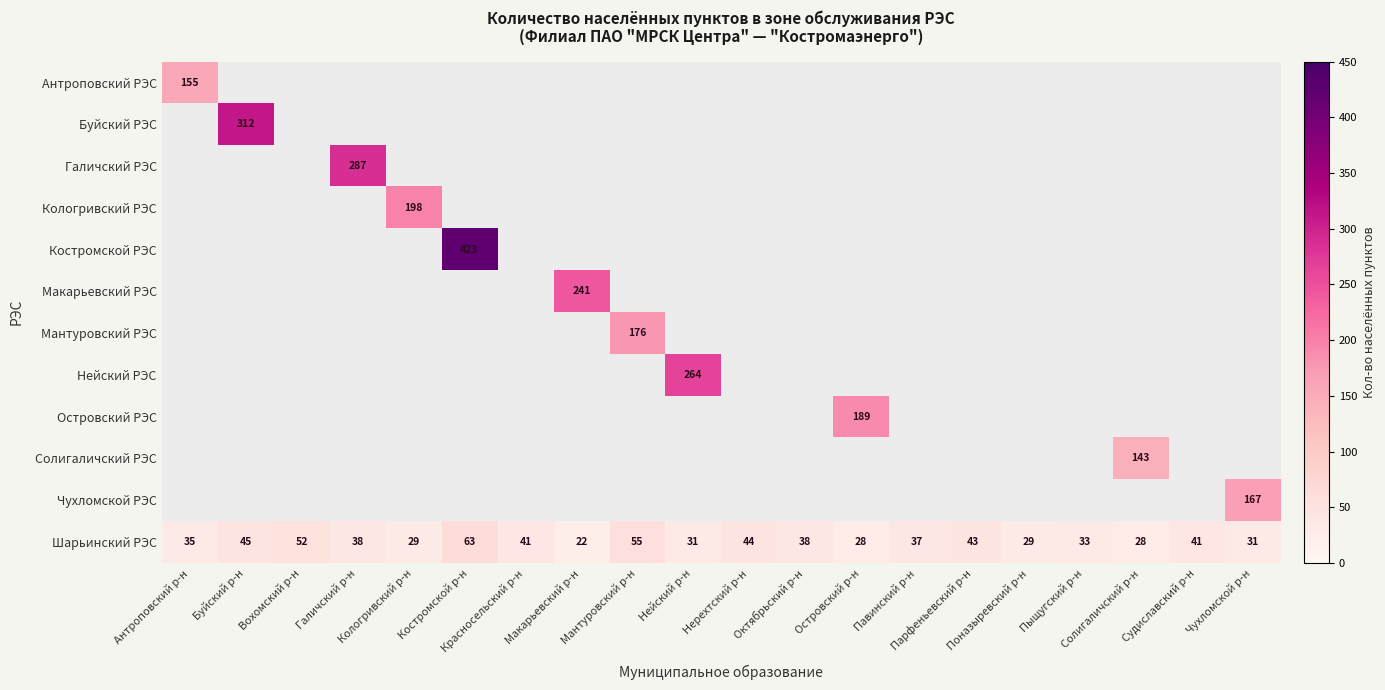

Where does the Шарьинский РЭС series first go above 38?

Буйский р-н